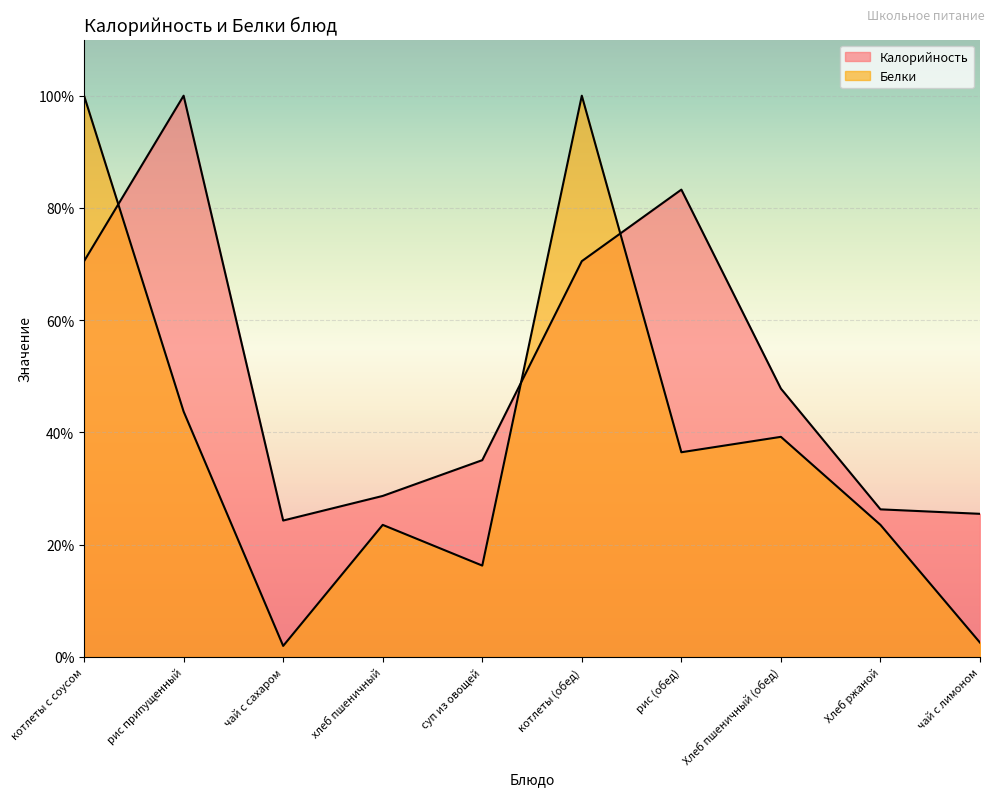

Between чай с лимоном and котлеты с соусом, which is larger?

котлеты с соусом